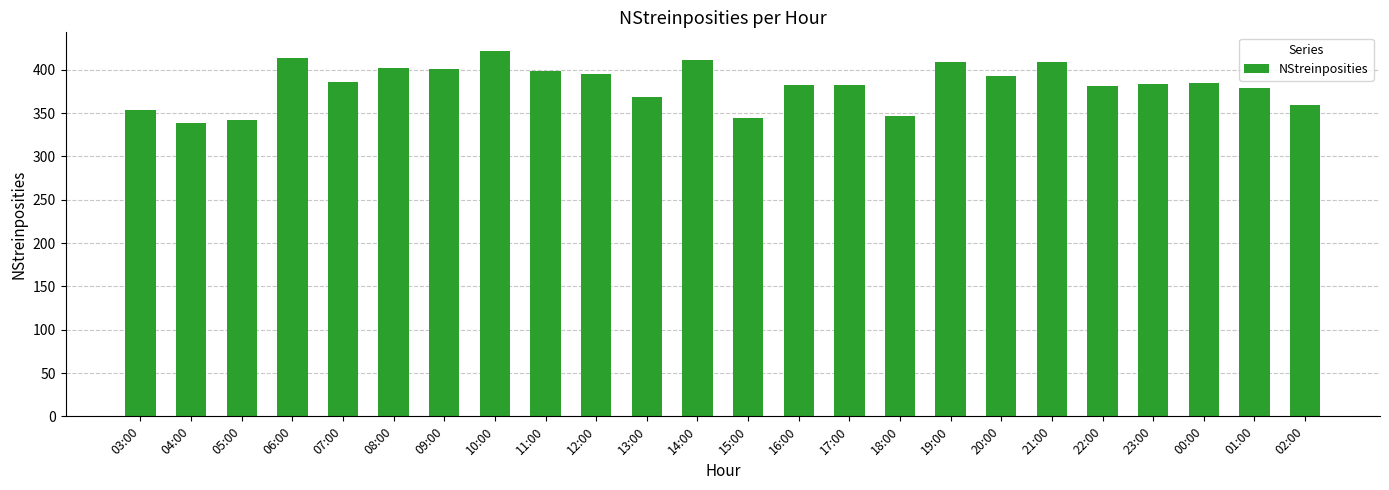

Which has a higher value, 01:00 or 18:00?

01:00